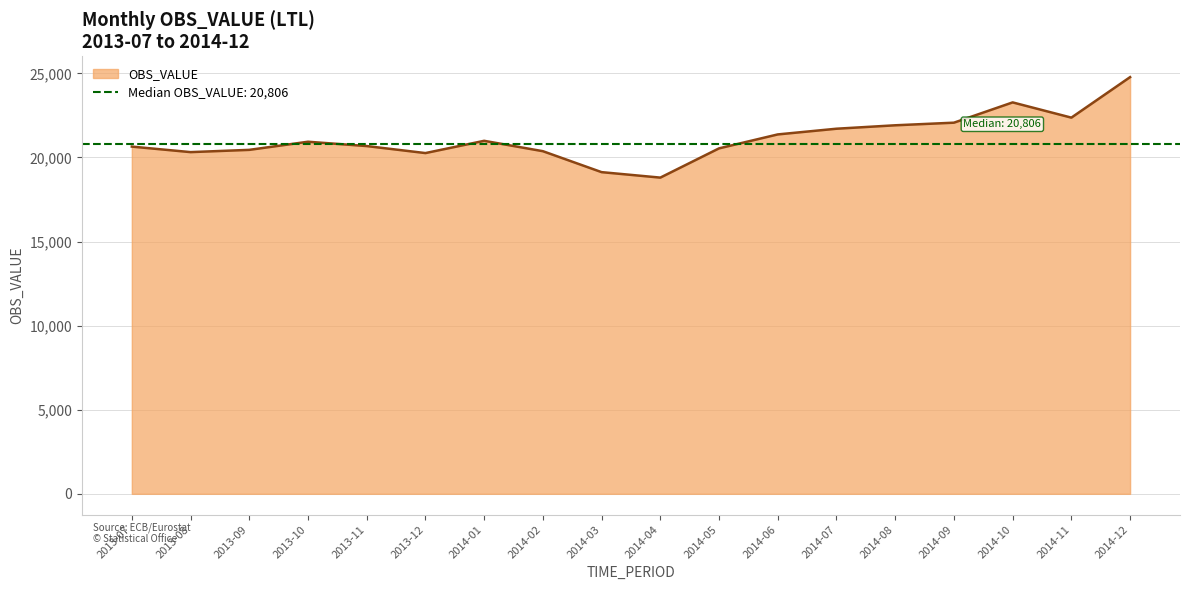

How many lines are shown in the chart?

1